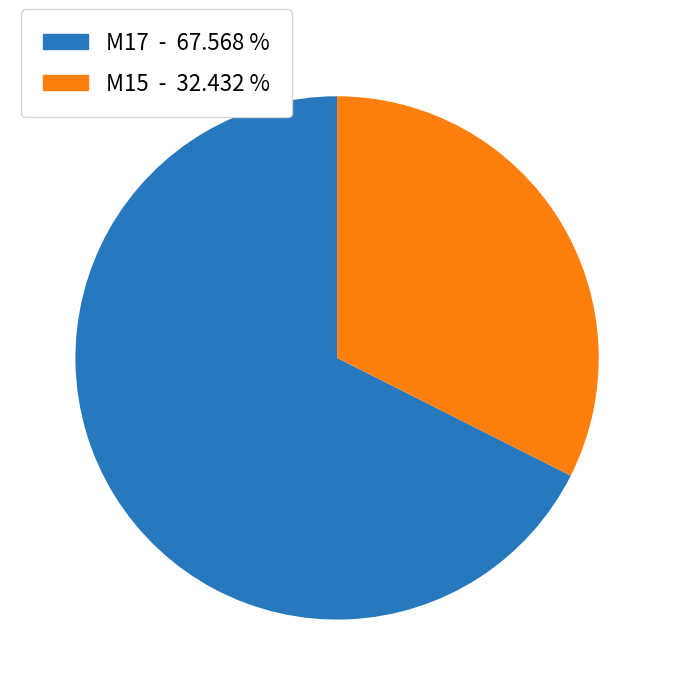

Count the number of slices in the pie.

2